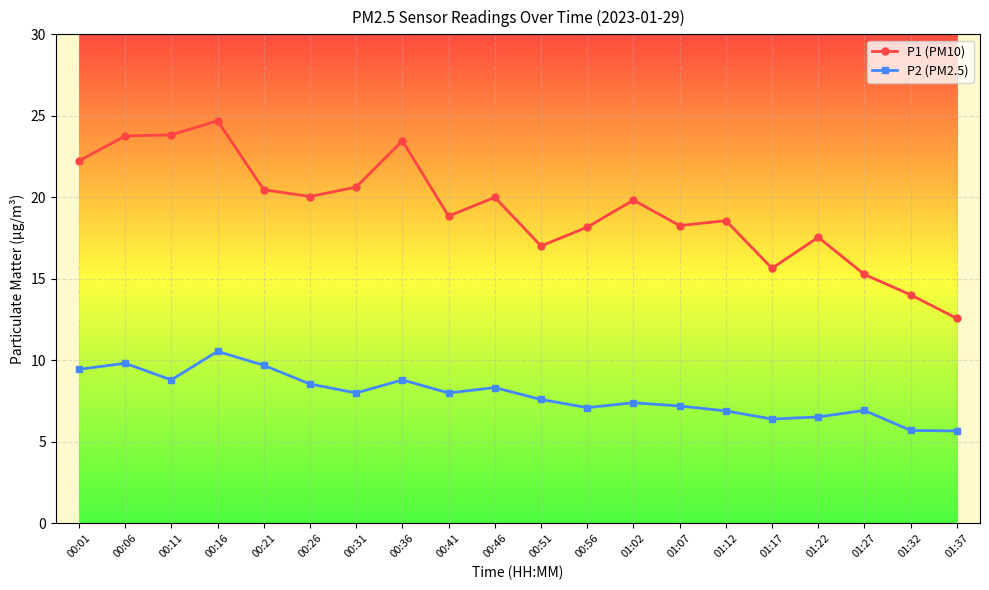

Count the number of categories in the chart.

20